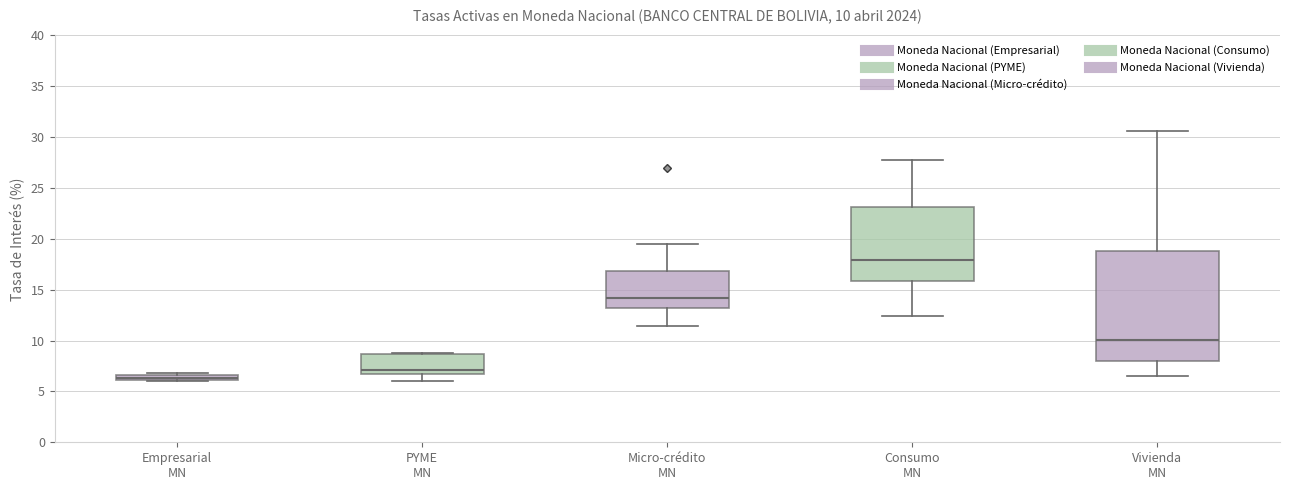

Comparing the boxes themselves (not the whiskers), which one is the tallest?

Vivienda MN